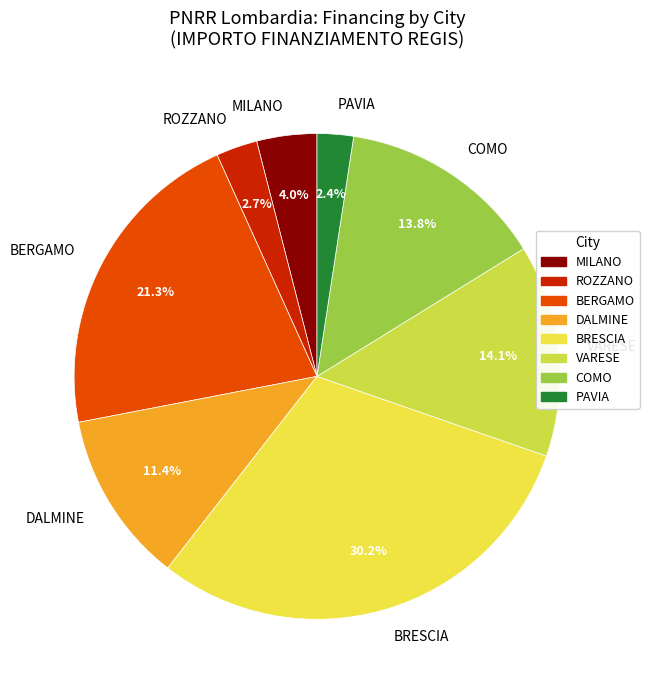

Which slice is the largest?

BRESCIA